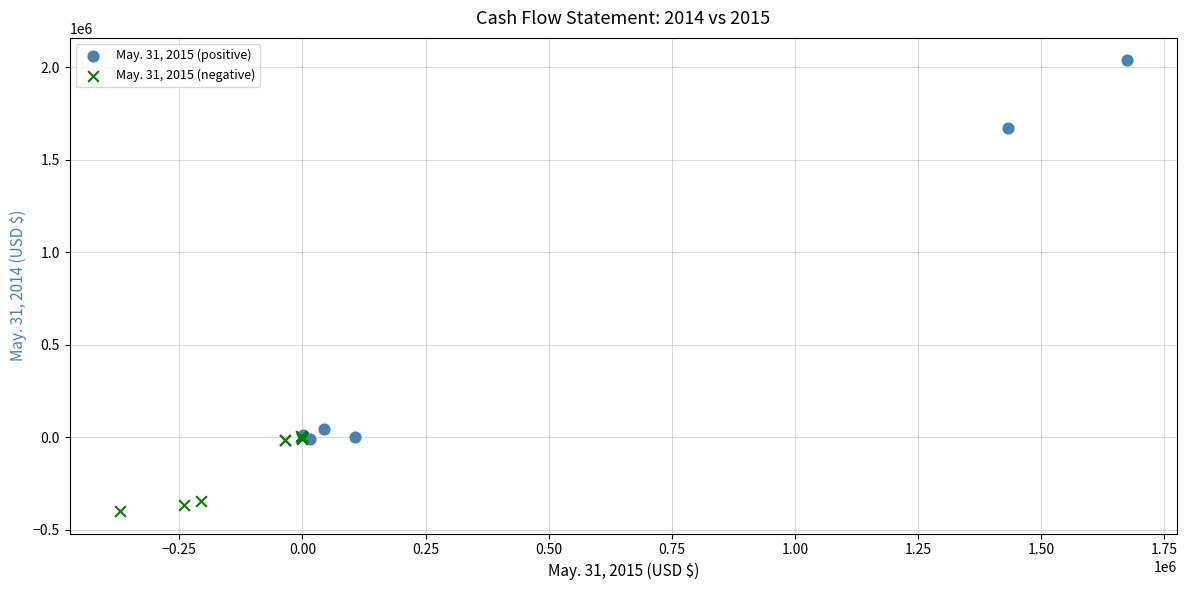

Which series contains the lowest Y value?

May. 31, 2015 (negative)